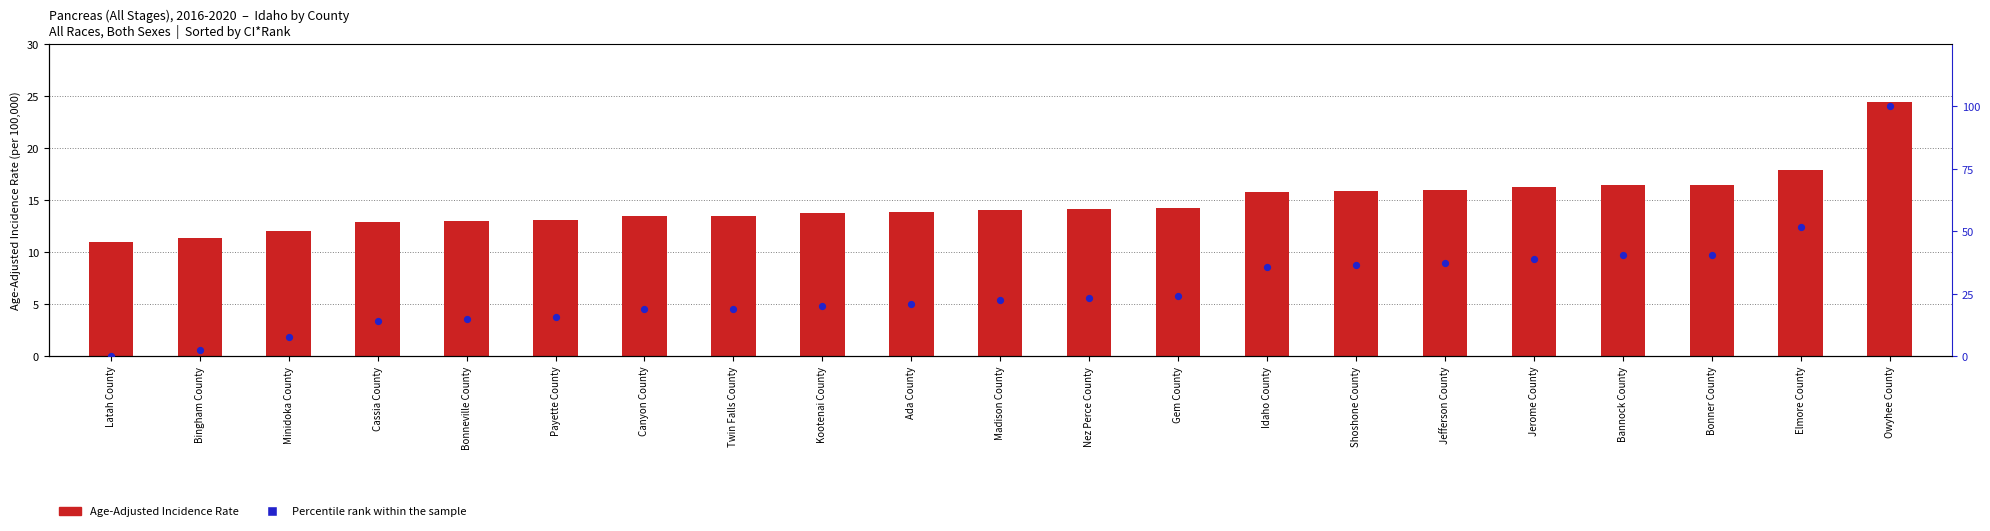

Which series reaches the minimum Y coordinate?

Percentile rank within the sample